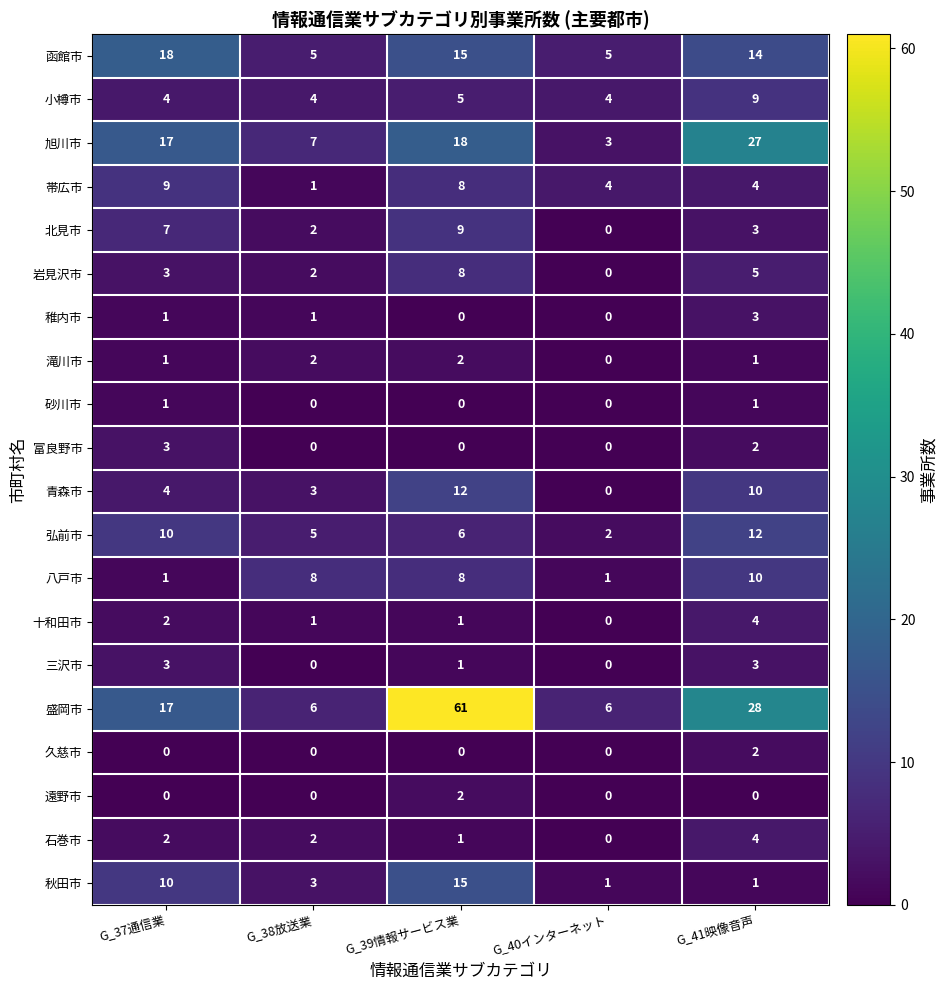

What is the average value of the 函館市 series?

11